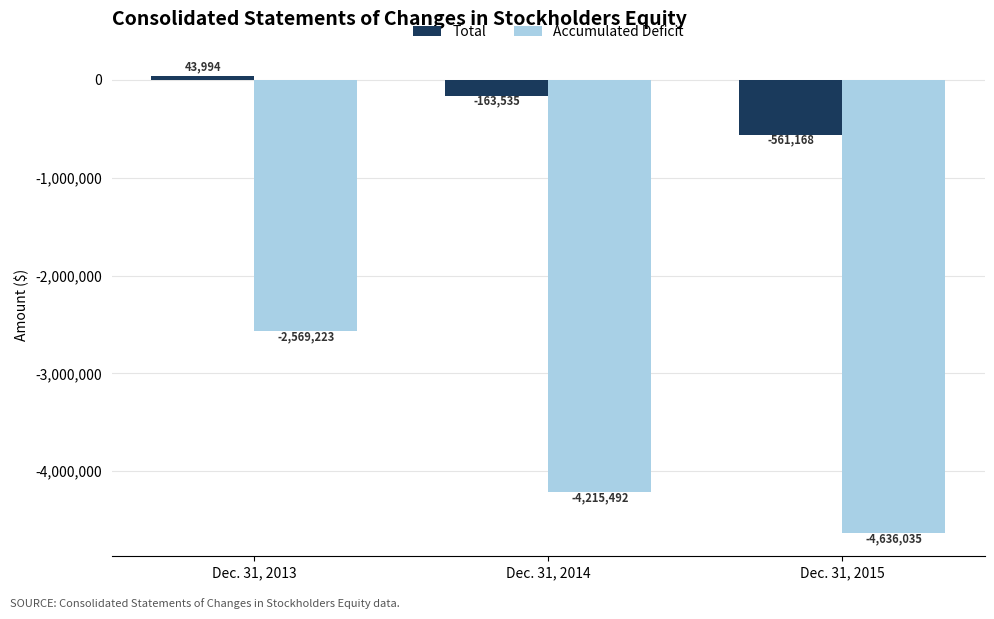

How many categories are shown in the chart?

3